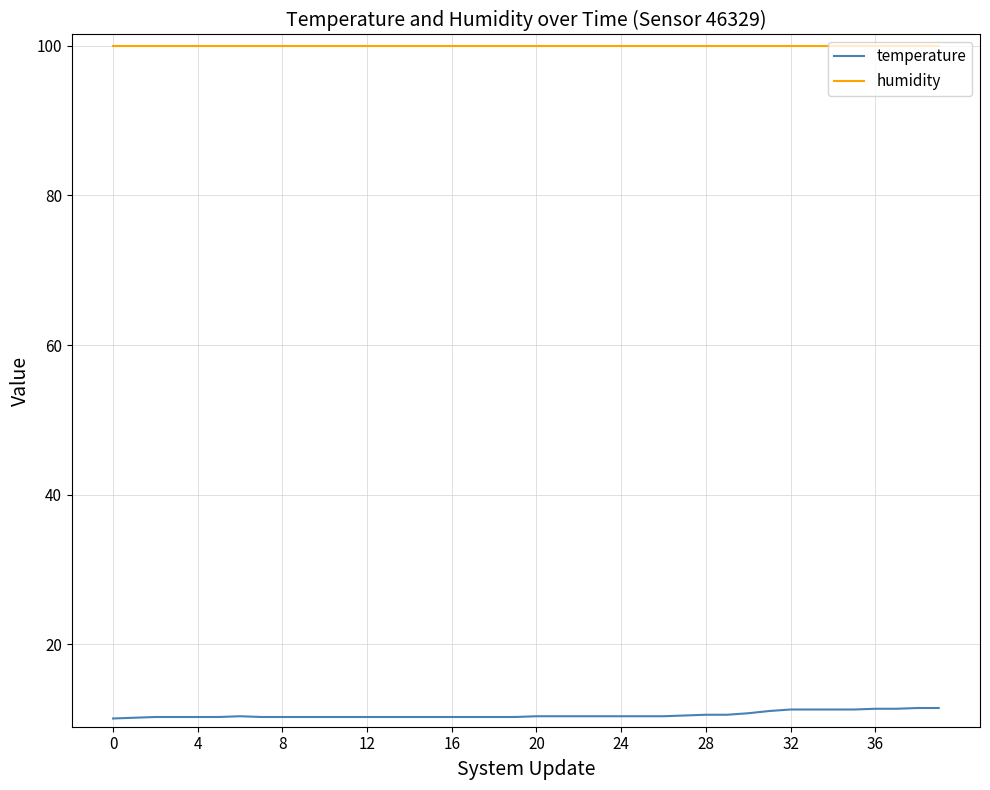

True or false: temperature and humidity cross at least once.

False